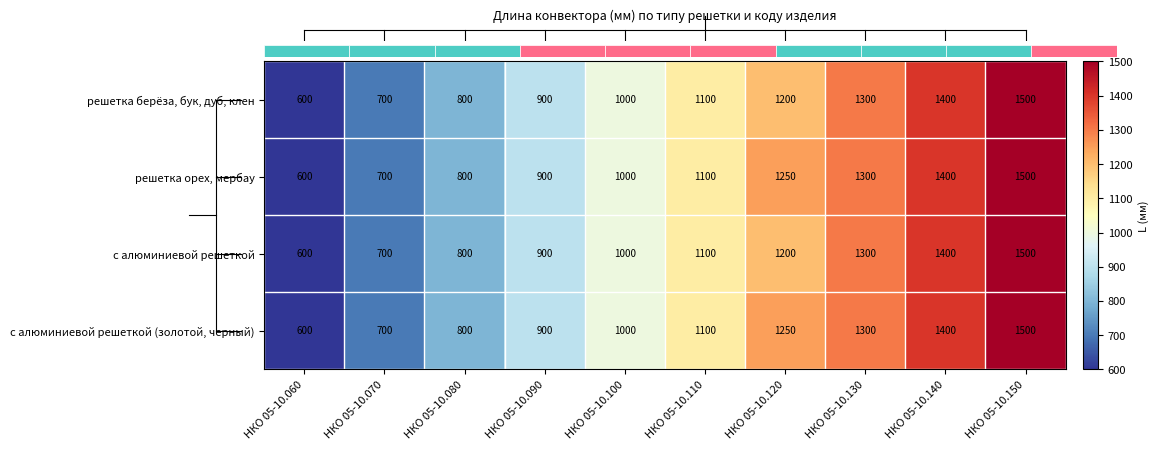

What is the average value of the решетка берёза, бук, дуб, клен series?

1050